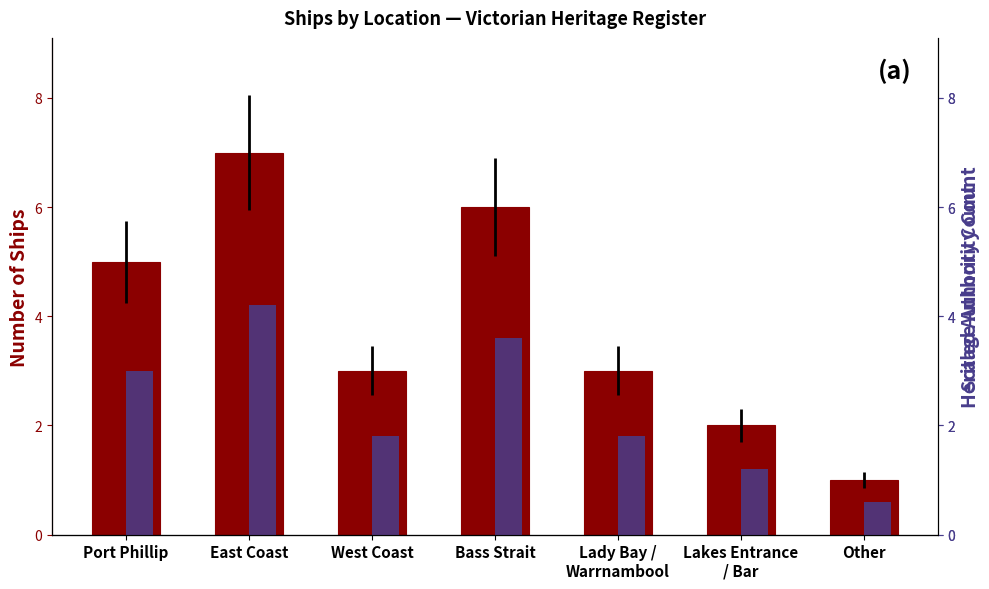

Rank the categories by Authority Count value from lowest to highest.

Other, Lakes Entrance
/ Bar, West Coast, Lady Bay /
Warrnambool, Port Phillip, Bass Strait, East Coast